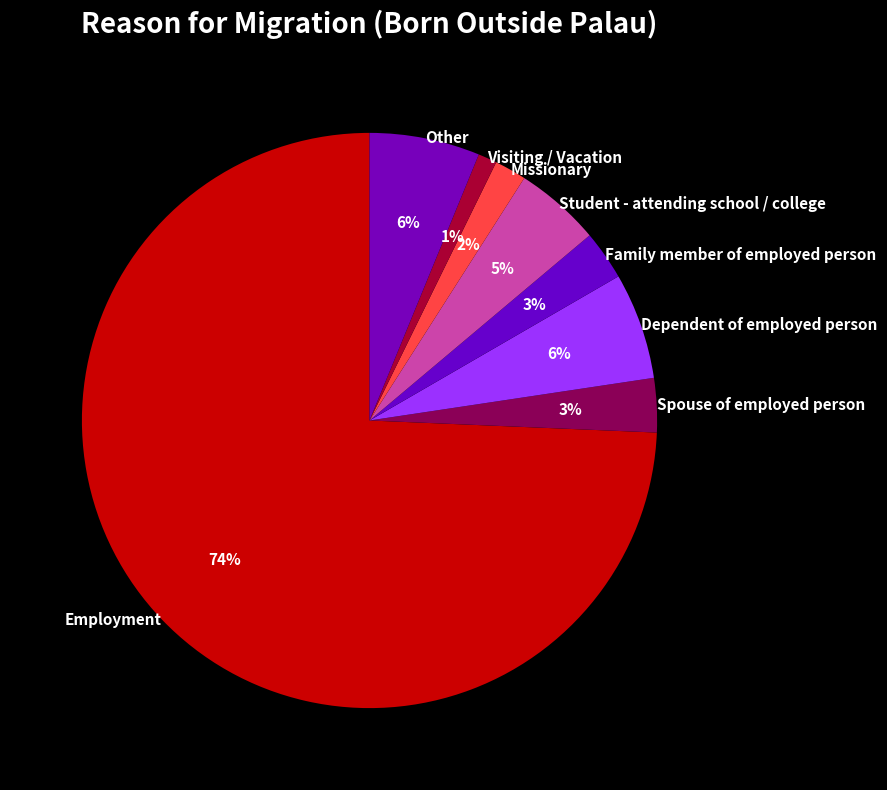

How many segments does this pie chart have?

8